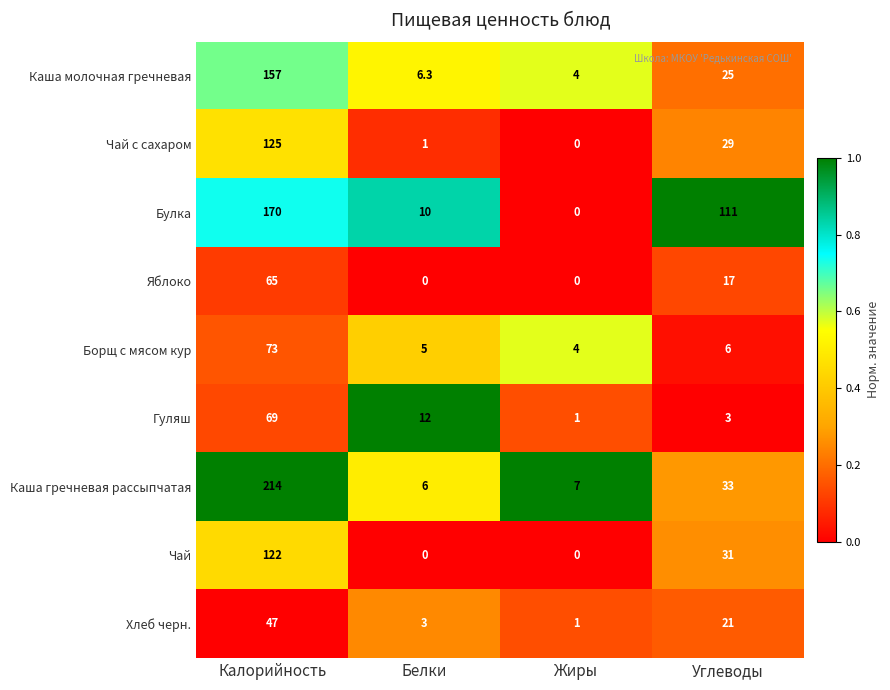

Is it true that Чай equals 39.9 at Жиры?

False